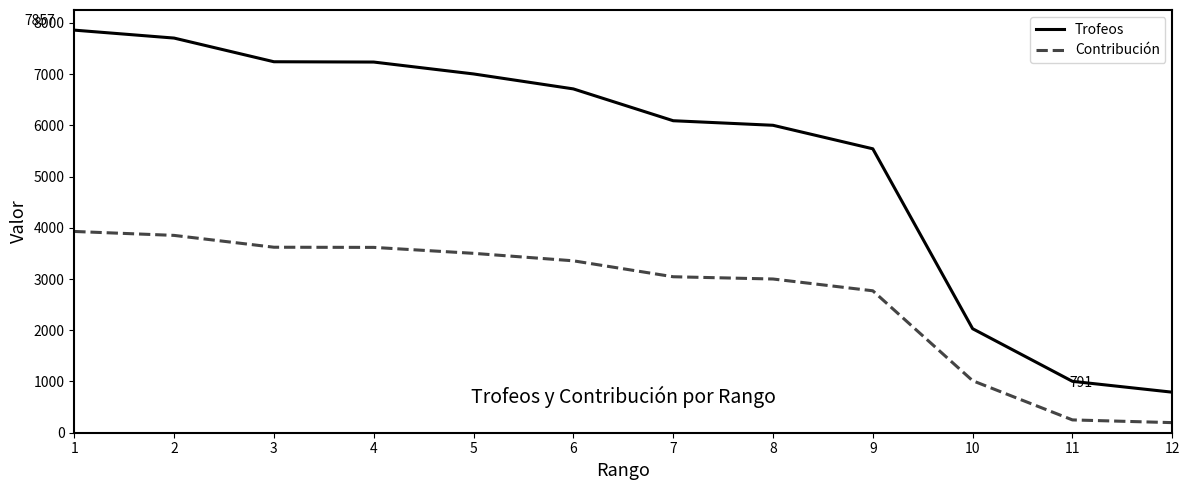

True or false: Trofeos has more than 1 interior local peaks.

False